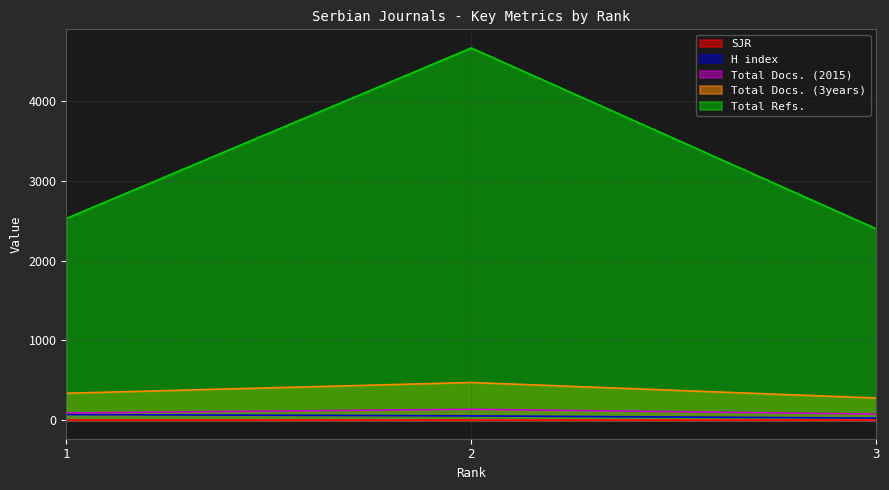

What is the difference between the maximum and second lowest values in the Total Docs. (2015) series?

46.0